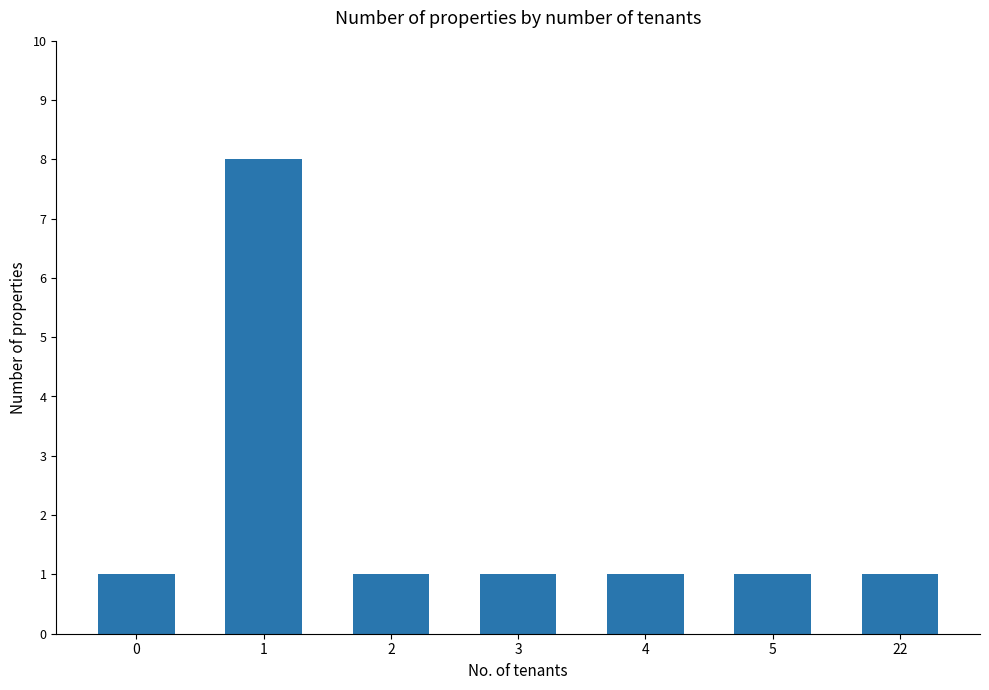

At which category does the chart reach its peak across all series?

1